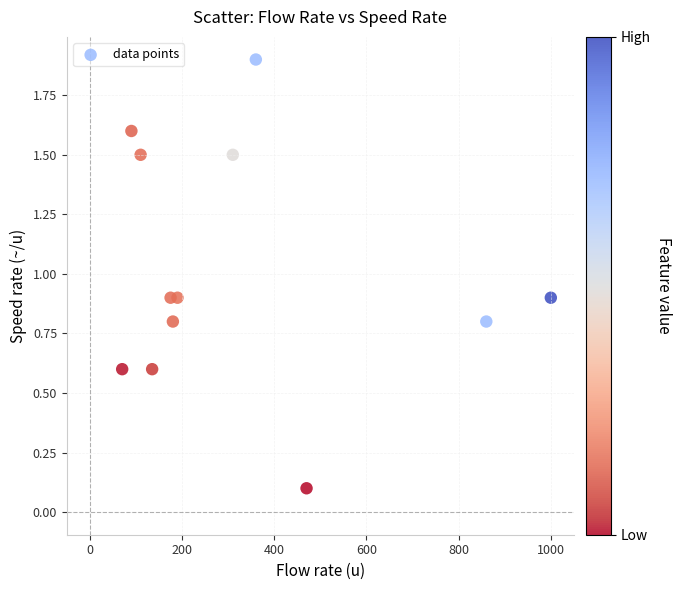

What is the range of X values (max minus min)?

930.0